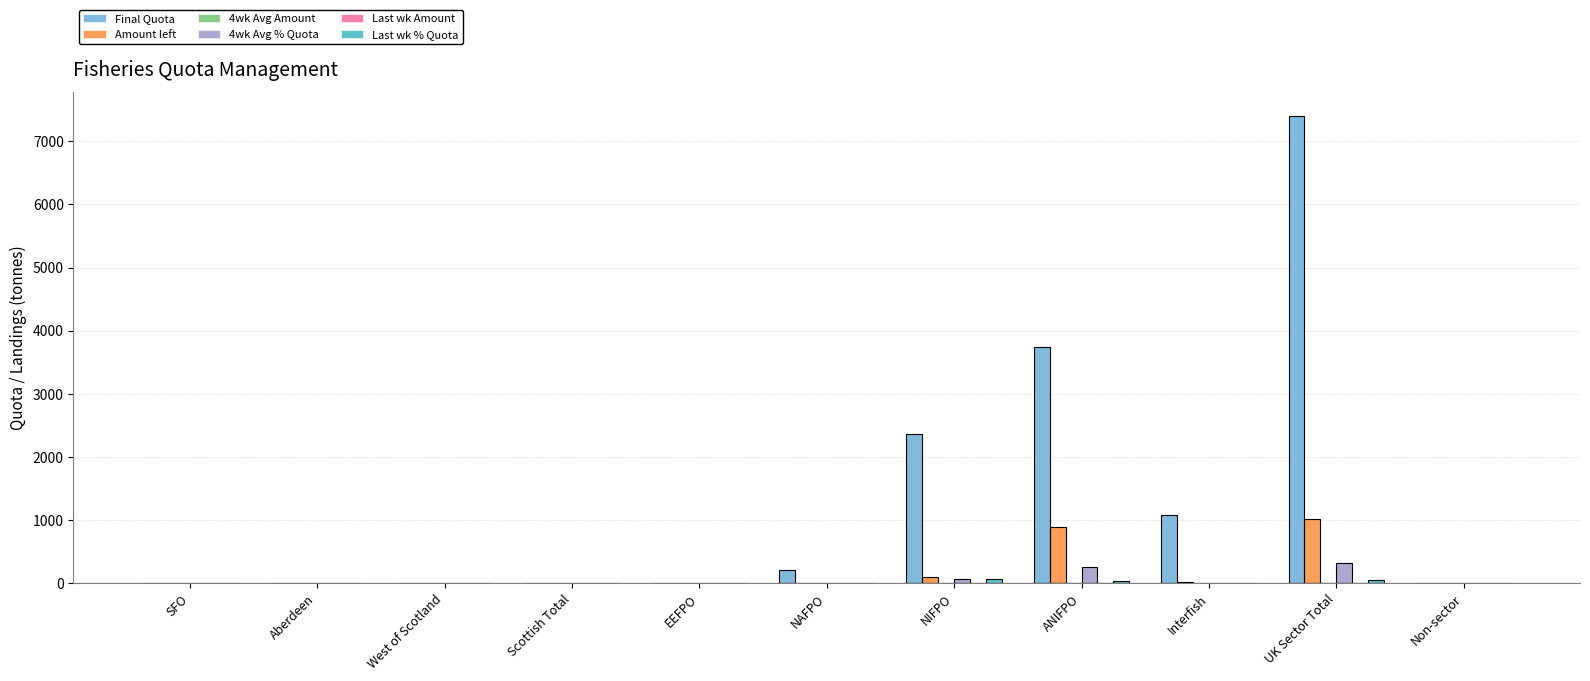

Which series has the largest total across all categories?

Final Quota